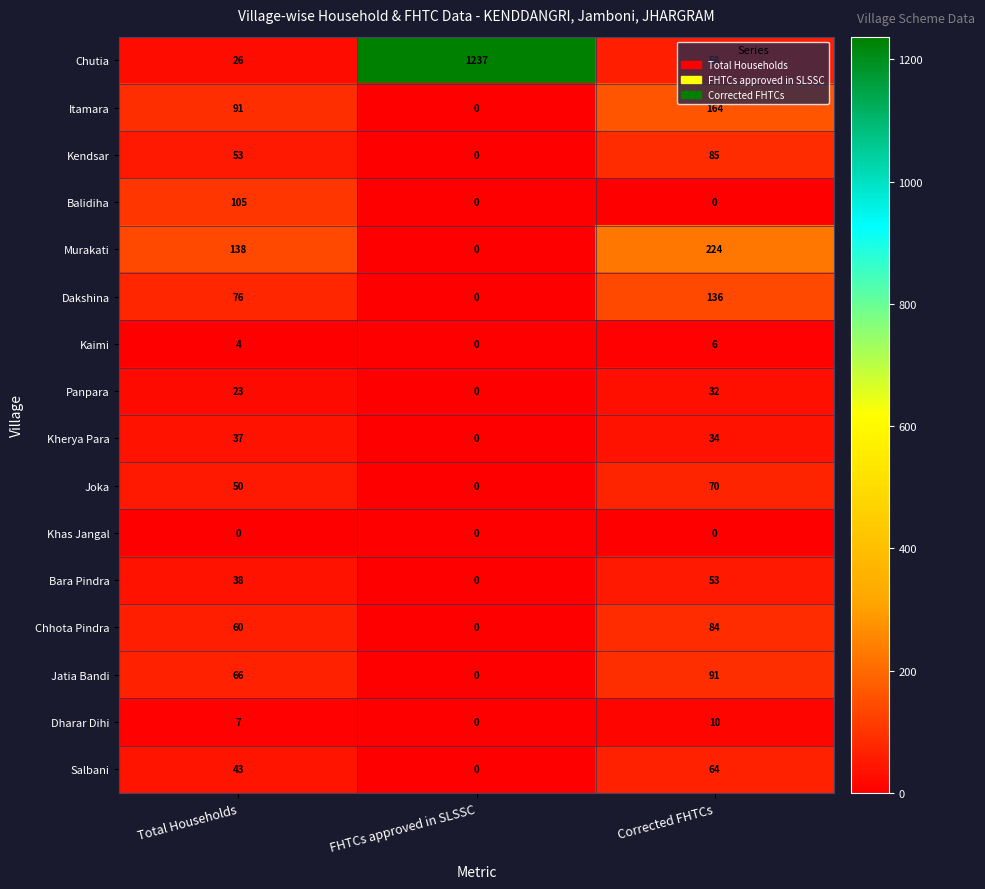

List the labels in order of Salbani value, smallest first.

FHTCs approved in SLSSC, Total Households, Corrected FHTCs